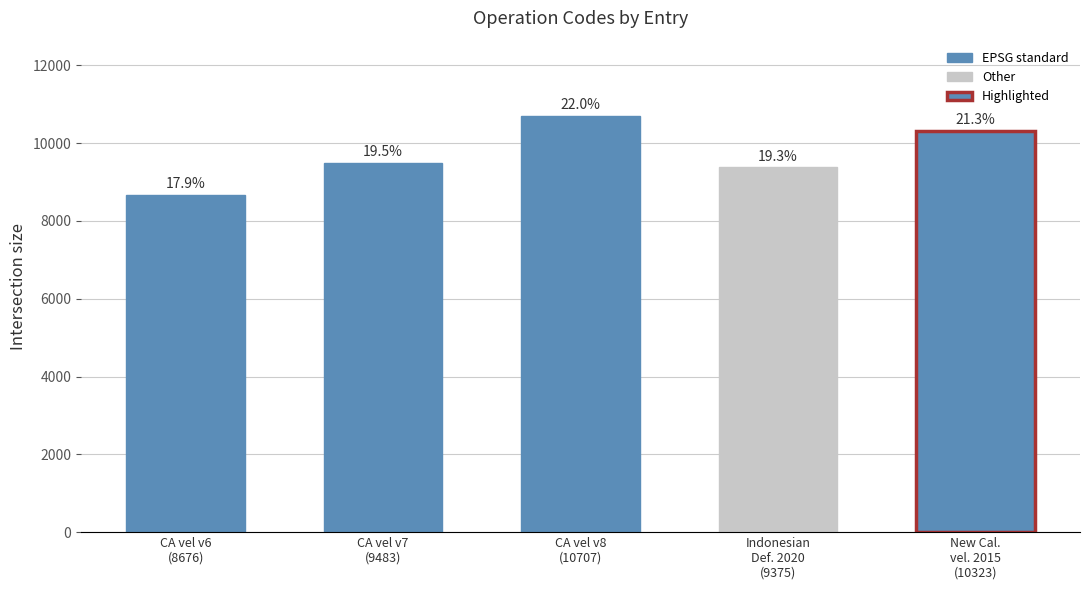

The value at Indonesian
Def. 2020
(9375) is 9375. True or false?

True